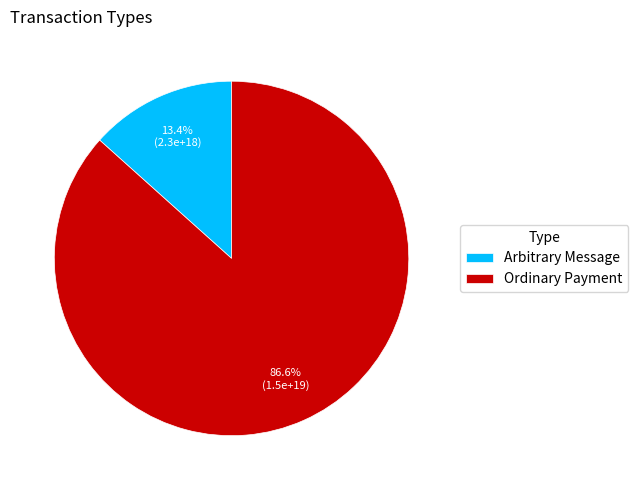

The Ordinary Payment slice represents 87% of the pie. True or false?

True